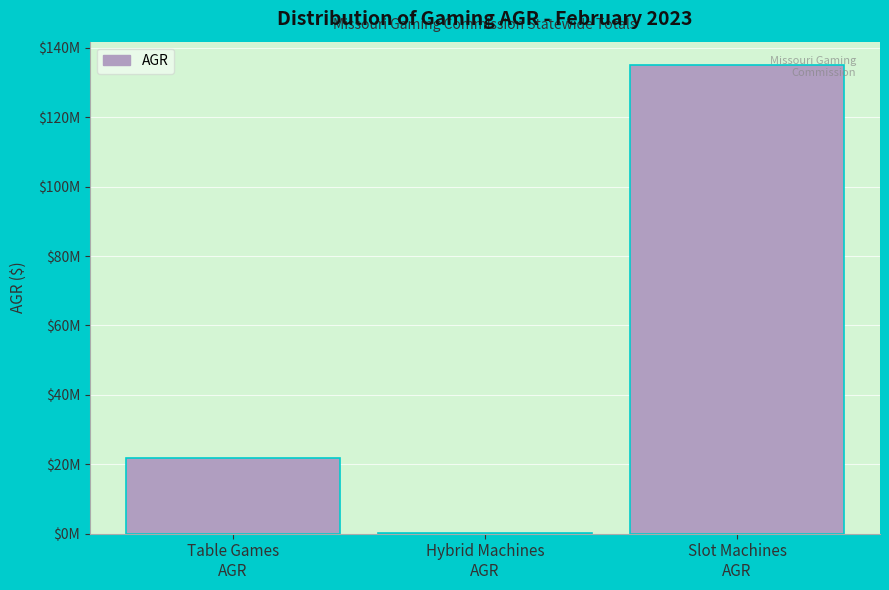

Are the bars horizontal?

No